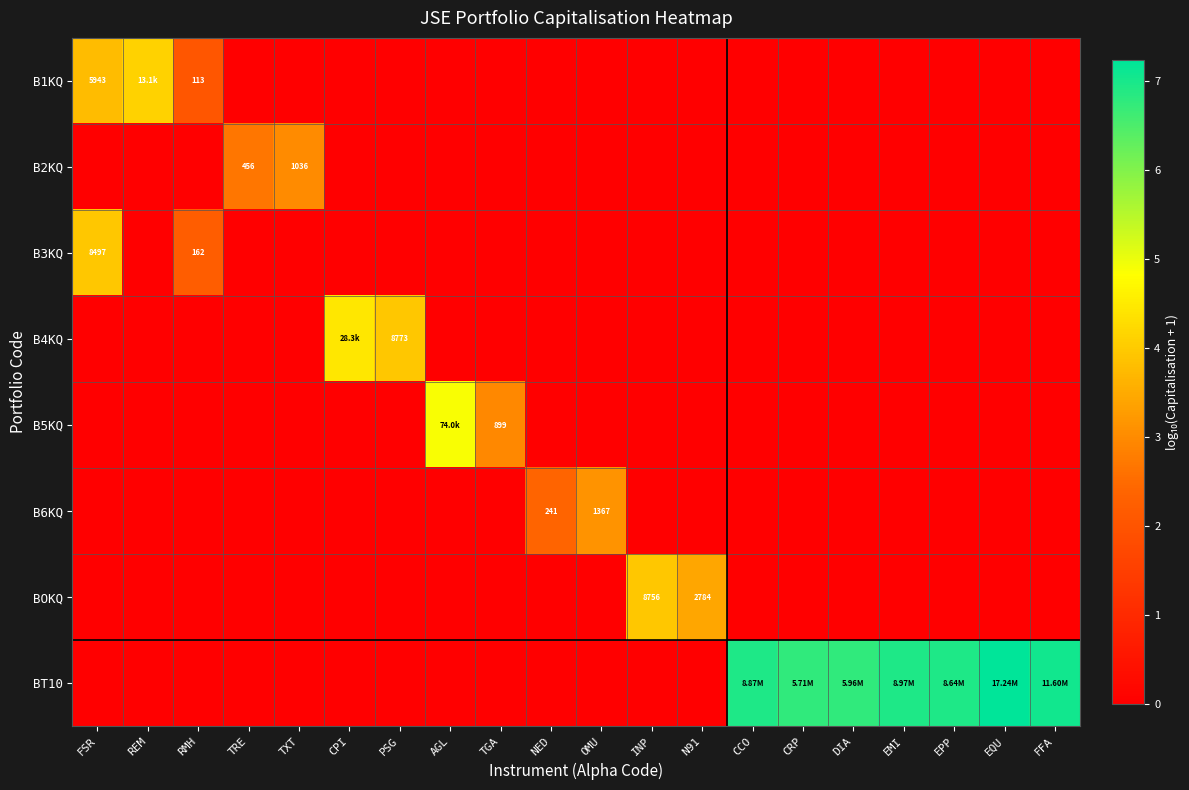

Is it true that B3KQ equals 0.0 at CCO?

True